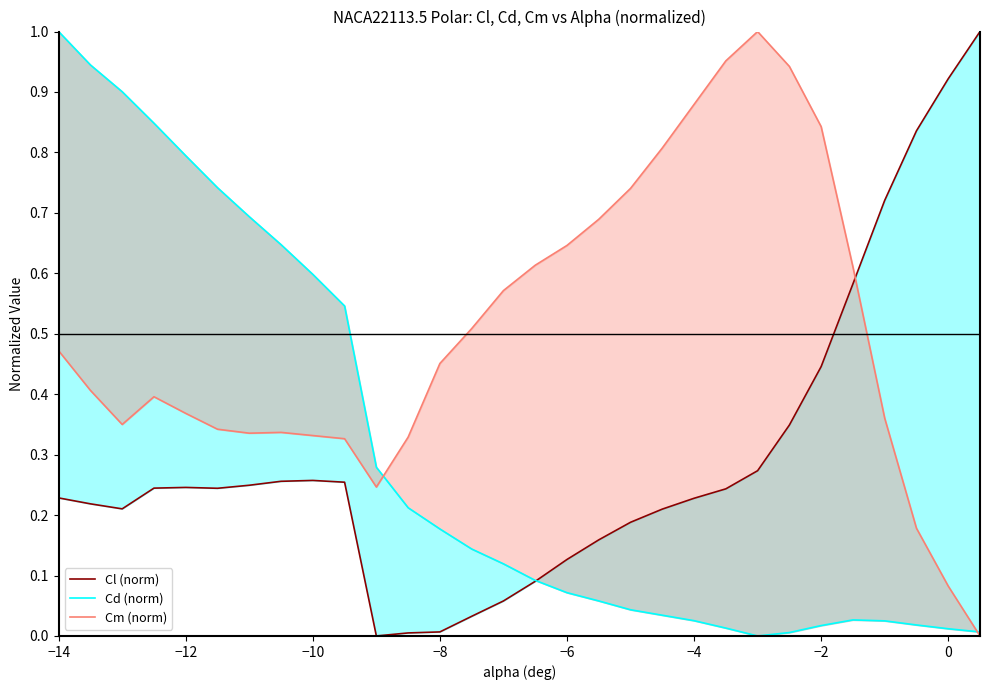

What is the difference between the second highest and second lowest values in the Cl (norm) series?

0.9